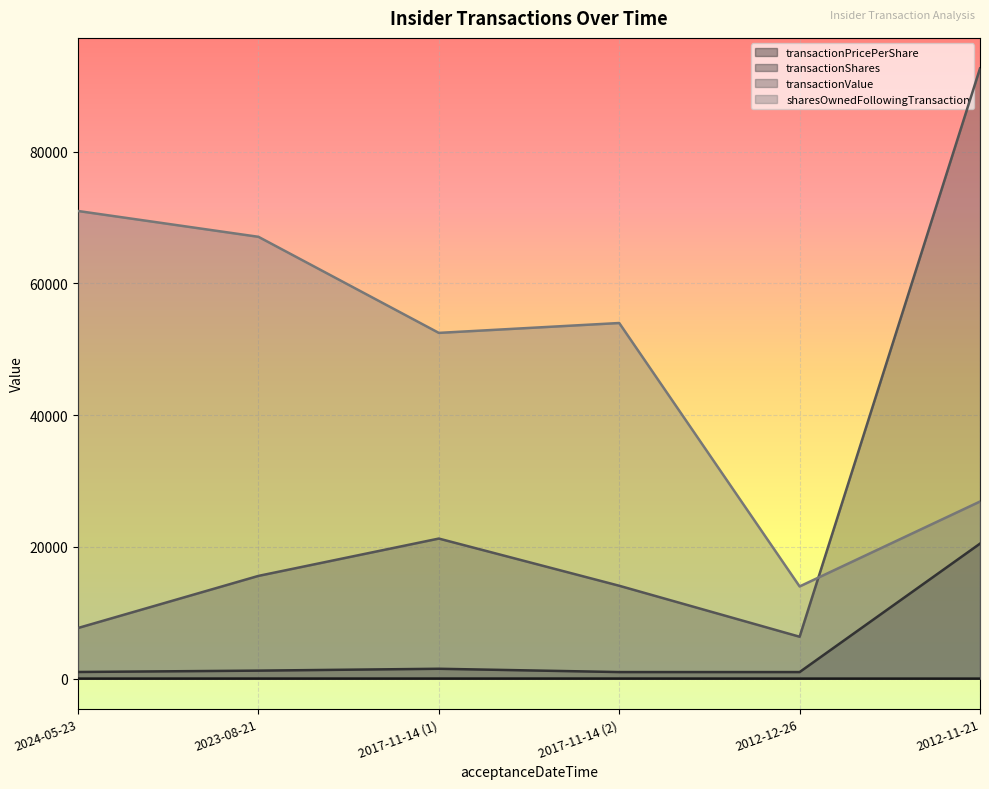

Between 2017-11-14 (2) and 2012-11-21, which is larger?

2017-11-14 (2)